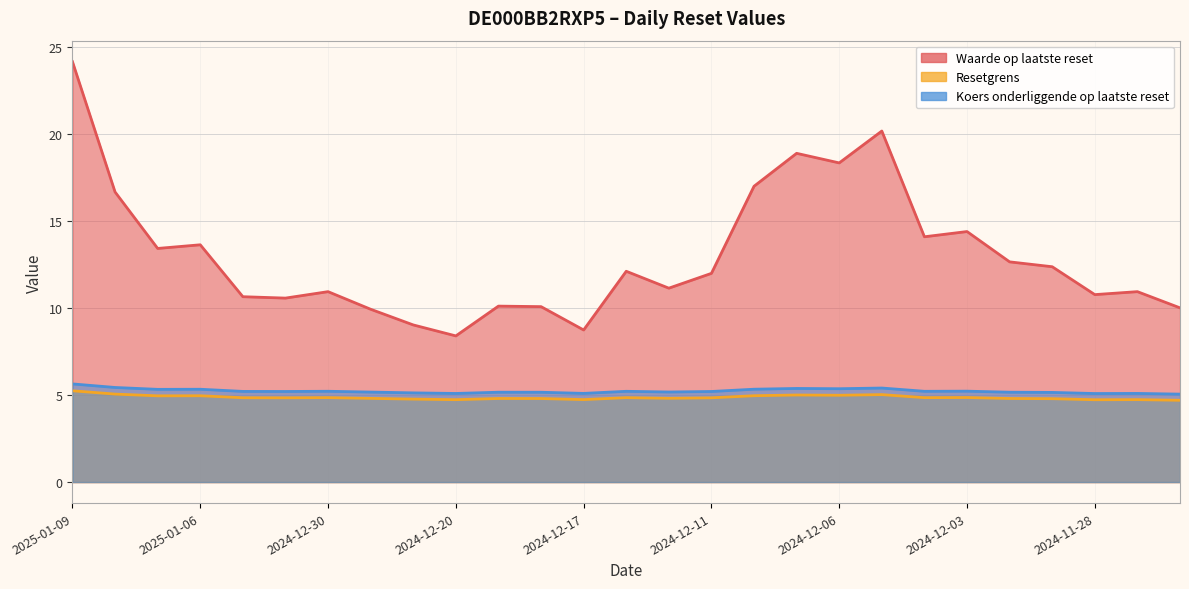

In Koers onderliggende op laatste reset, how many points are lower than both neighbors (excluding endpoints)?

8